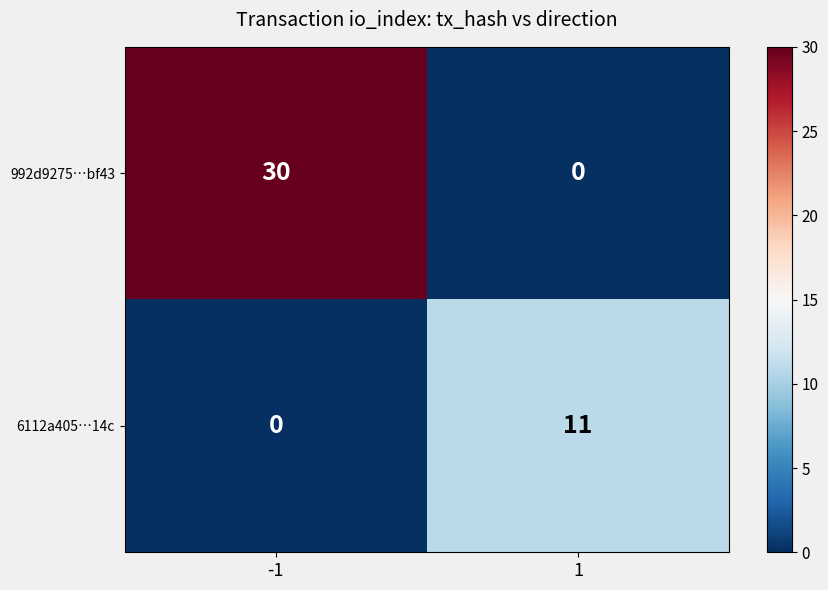

What is the total value across all series at -1?

30